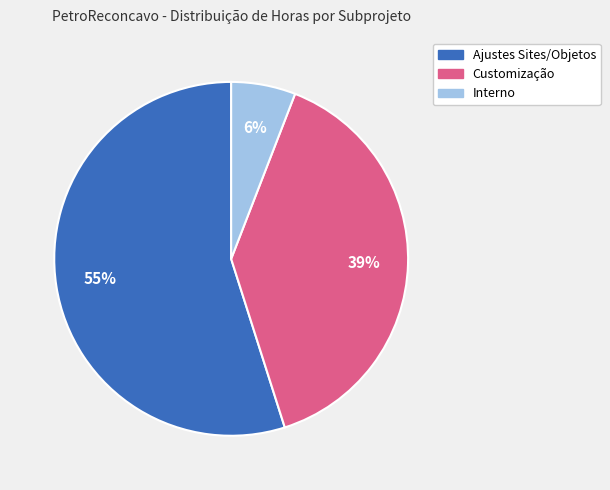

Does any single category account for the majority?

Yes